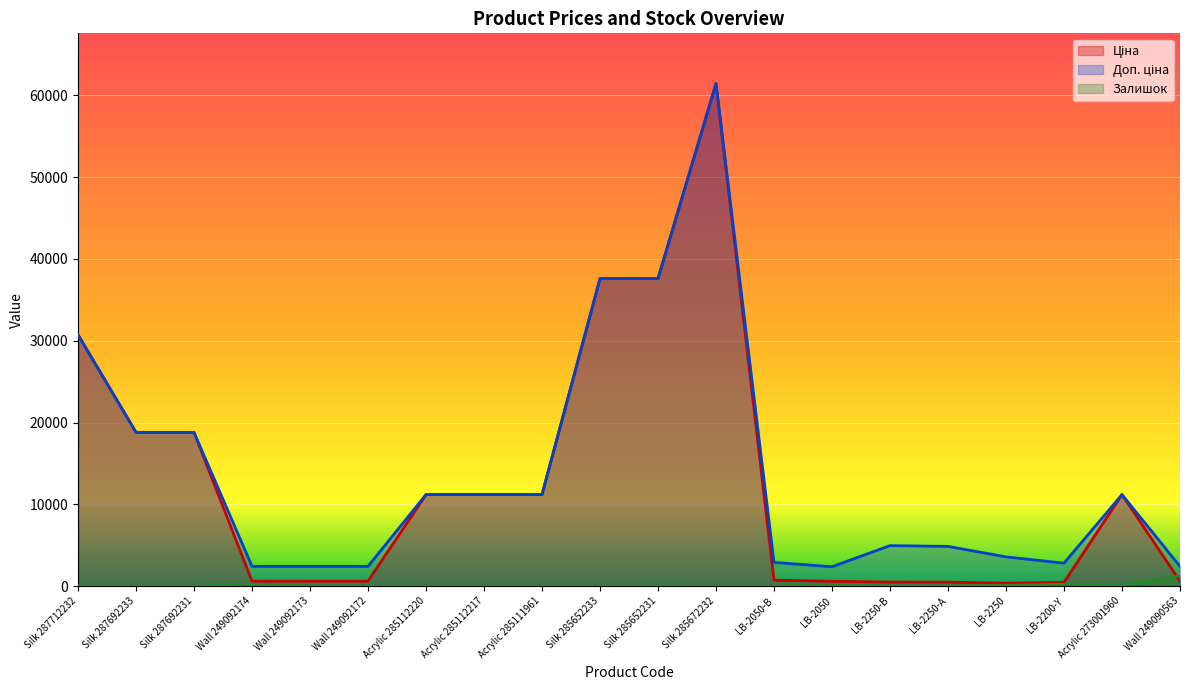

What is the sum of the Доп. ціна values at LB-2050 and Silk 285652231?

39960.1